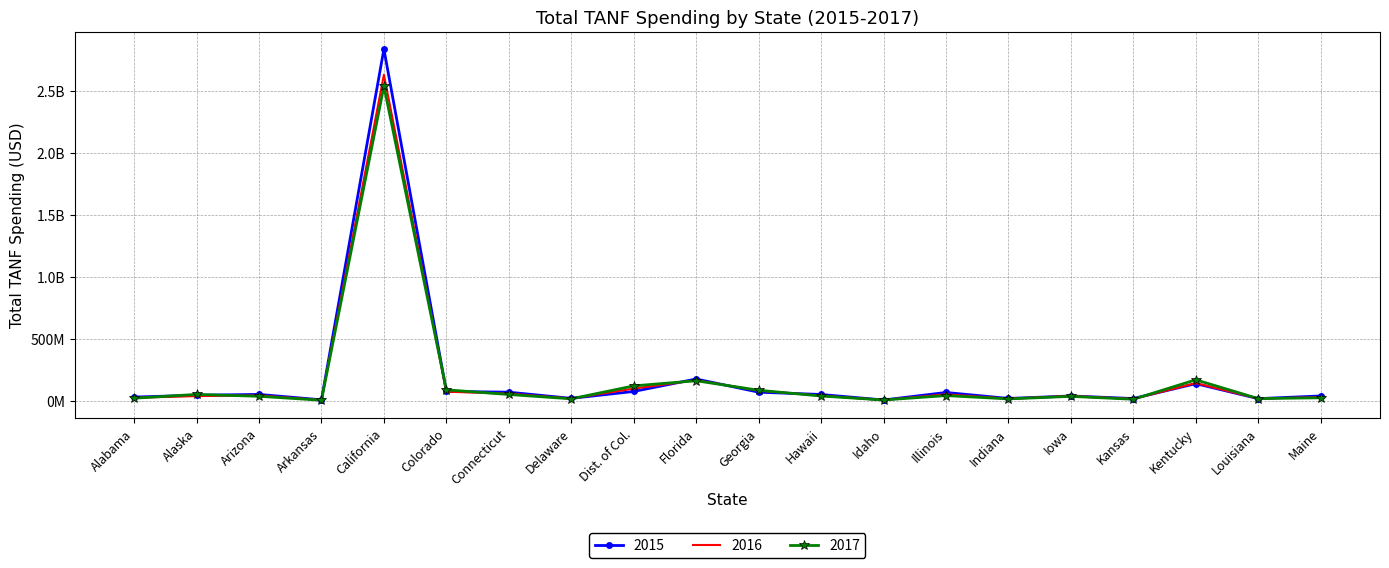

Where is the first local maximum for 2017?

Alaska